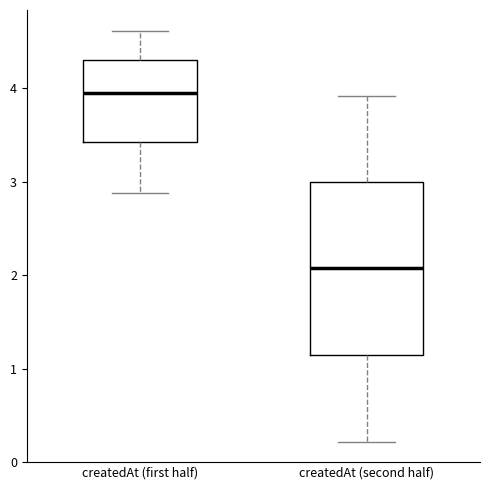

Reading left to right, transcribe this box plot: for each box, give where its median line is, the range the box spans, and where its two whiskers end, as read against the y-axis. The values are not printed on the chart, so give them approximately, as read against the axis.

createdAt (first half): median 4.0, box 3.4 to 4.3, whiskers 2.9 to 4.6
createdAt (second half): median 2.1, box 1.2 to 3.0, whiskers 0.2 to 3.9